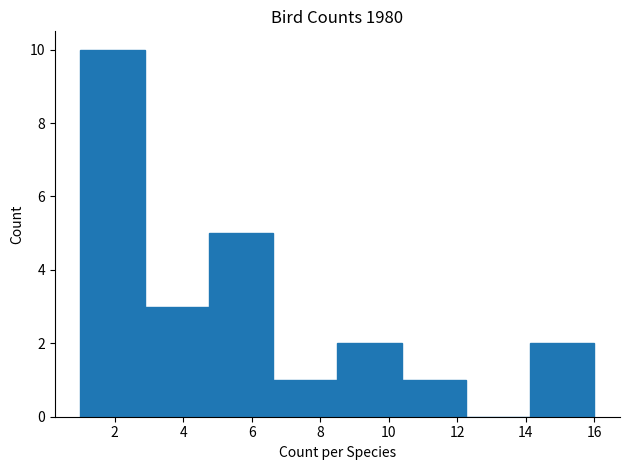

Which range on the x-axis has the tallest bar?

1.0 to 2.8